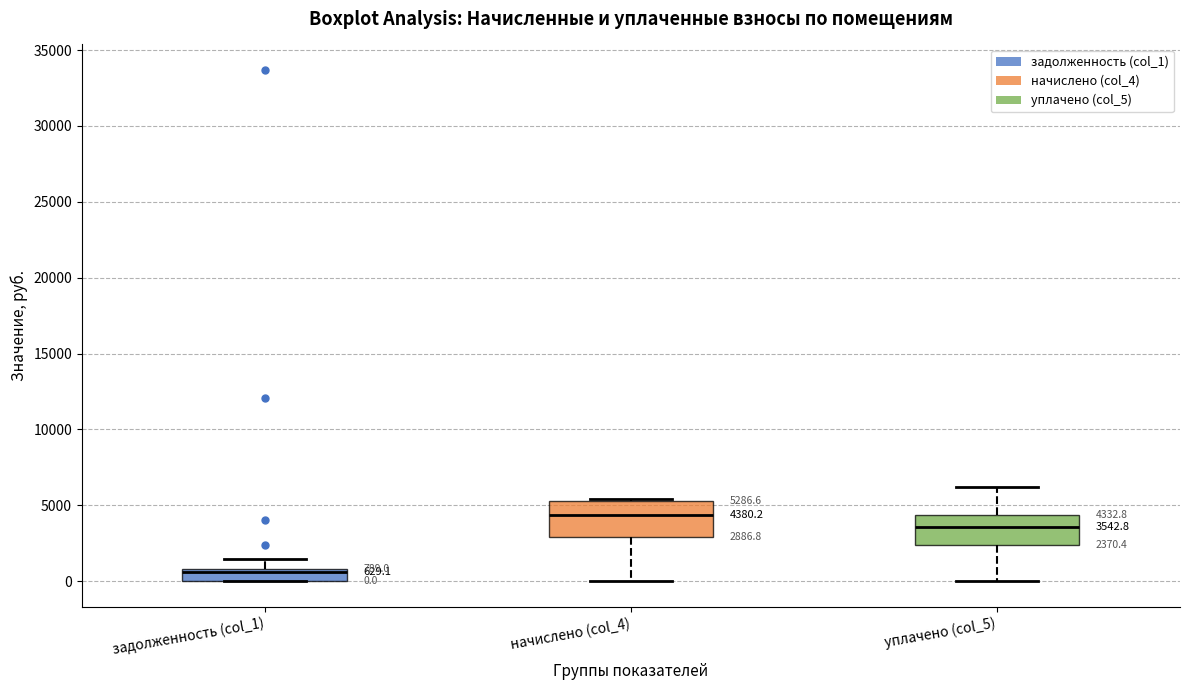

Which box's median line is the highest?

начислено (col_4)